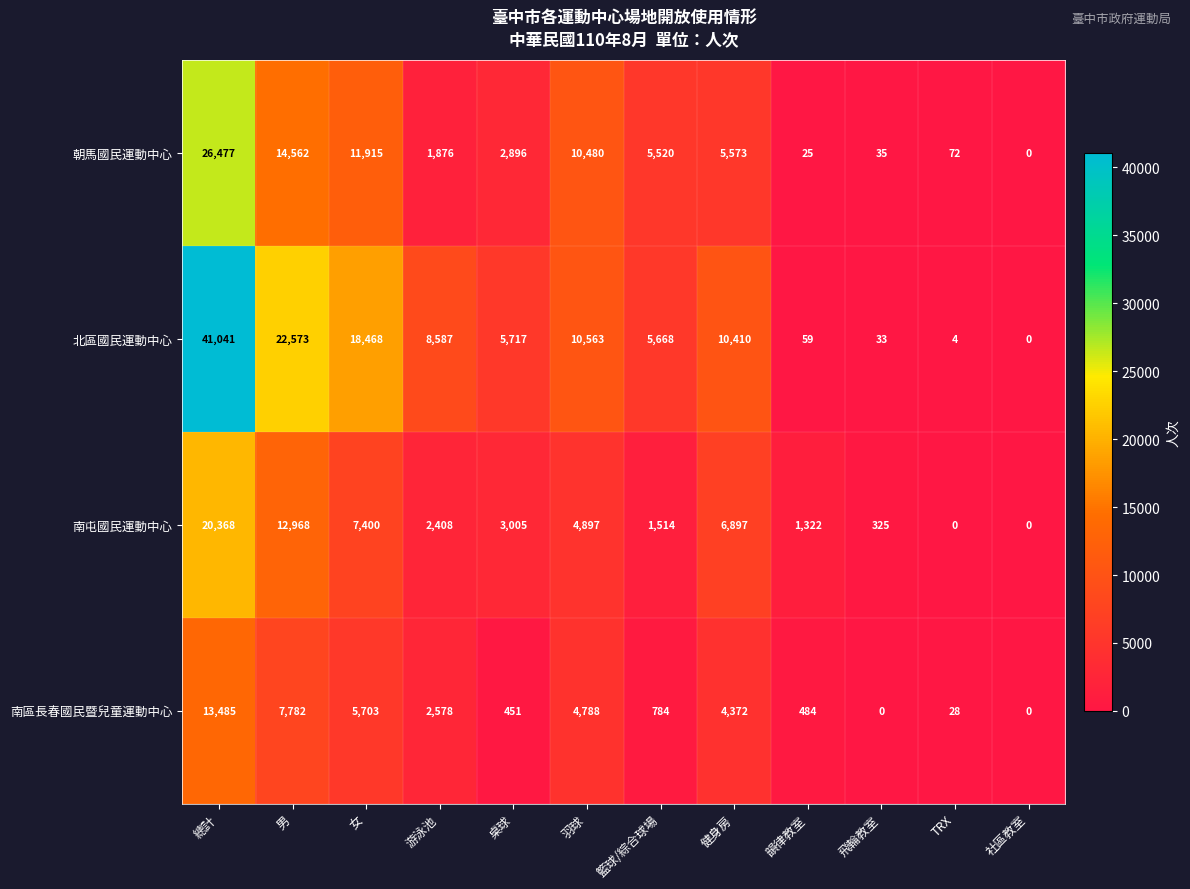

At how many categories does at least one series exceed 19955?

2